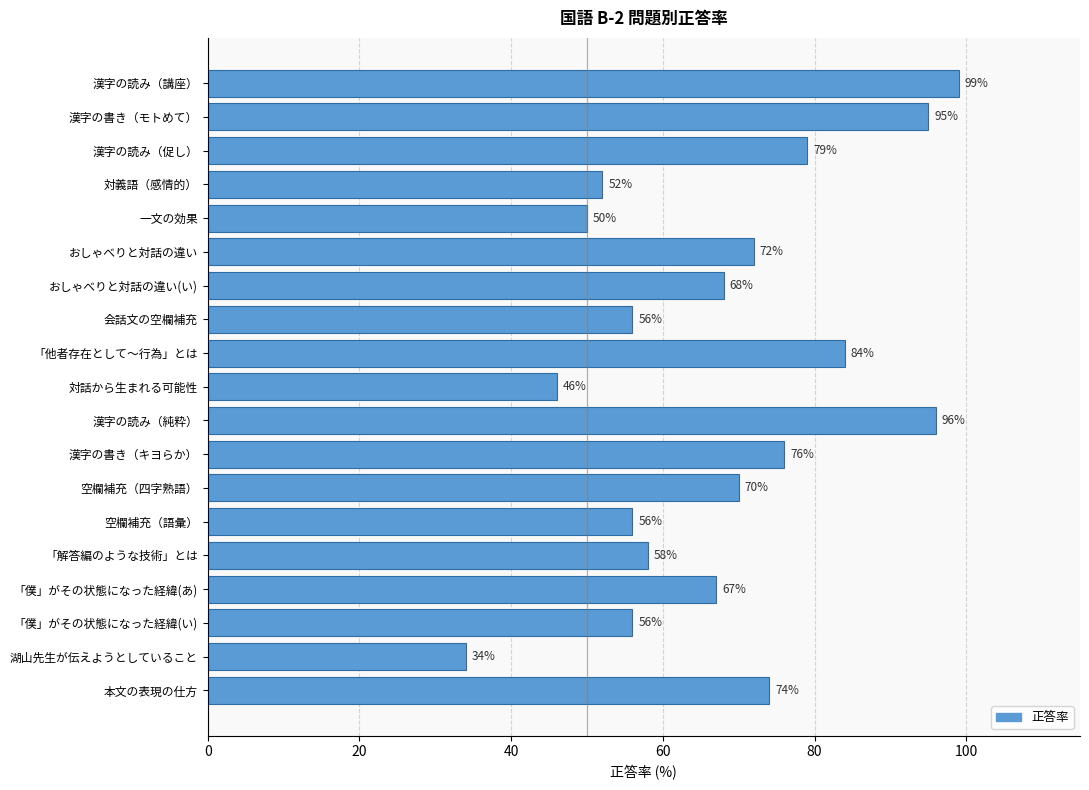

Reading bottom to top, list all the values displayed in this chart.

74	34	56	67	58	56	70	76	96	46	84	56	68	72	50	52	79	95	99